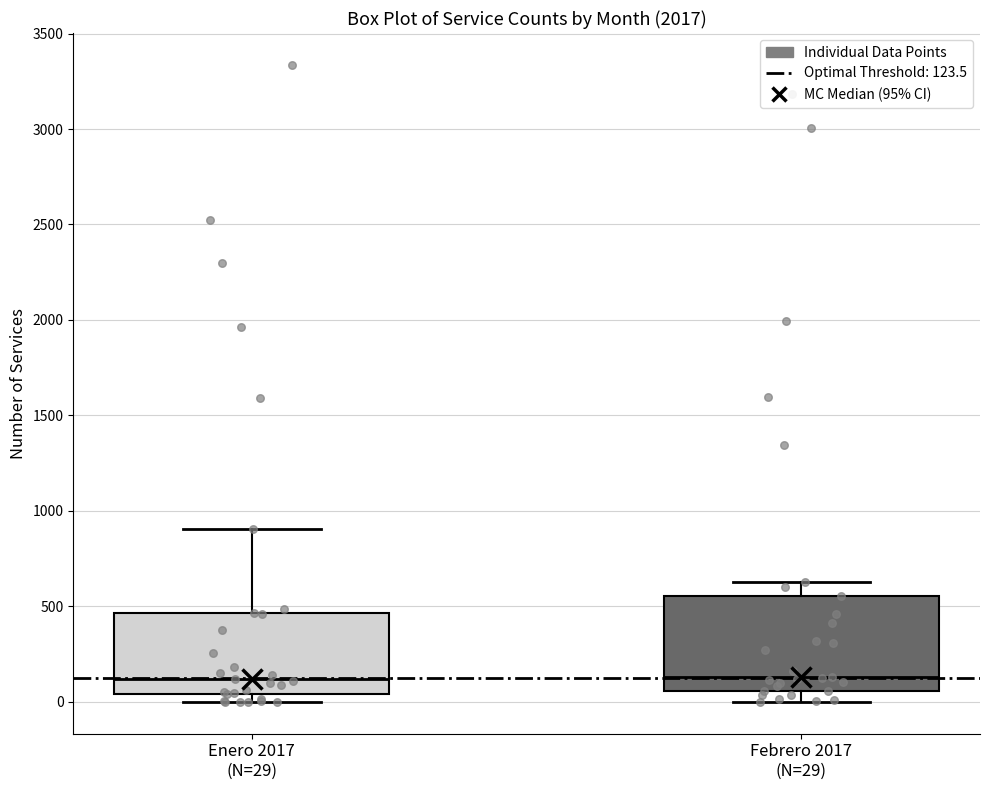

Comparing the boxes themselves (not the whiskers), which one is the tallest?

Febrero 2017 (N=29)